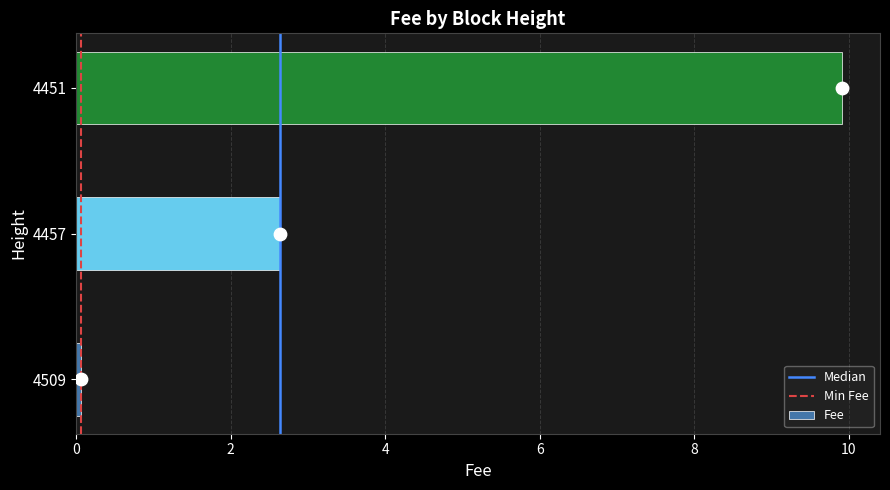

Between 4457 and 4509, which is larger?

4457